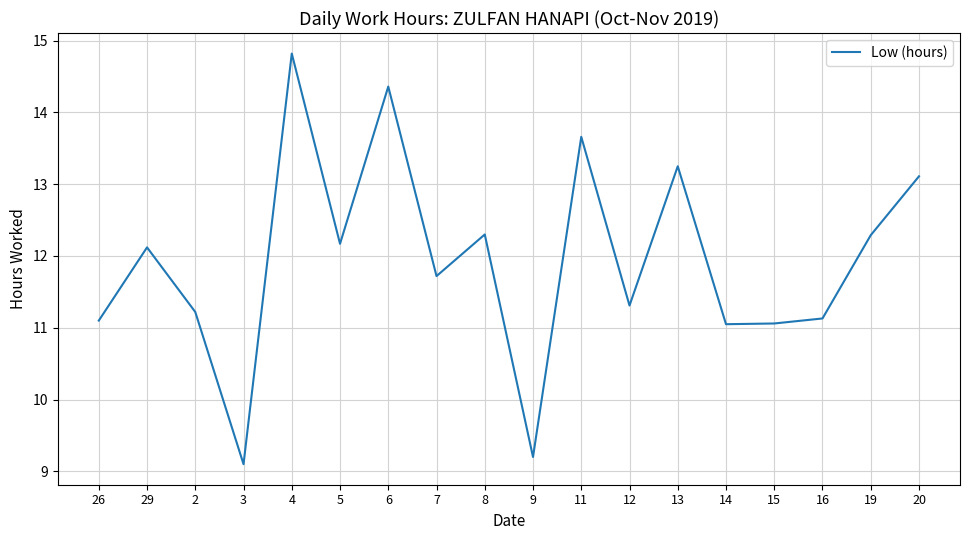

The value at 5 is 12.2. True or false?

True